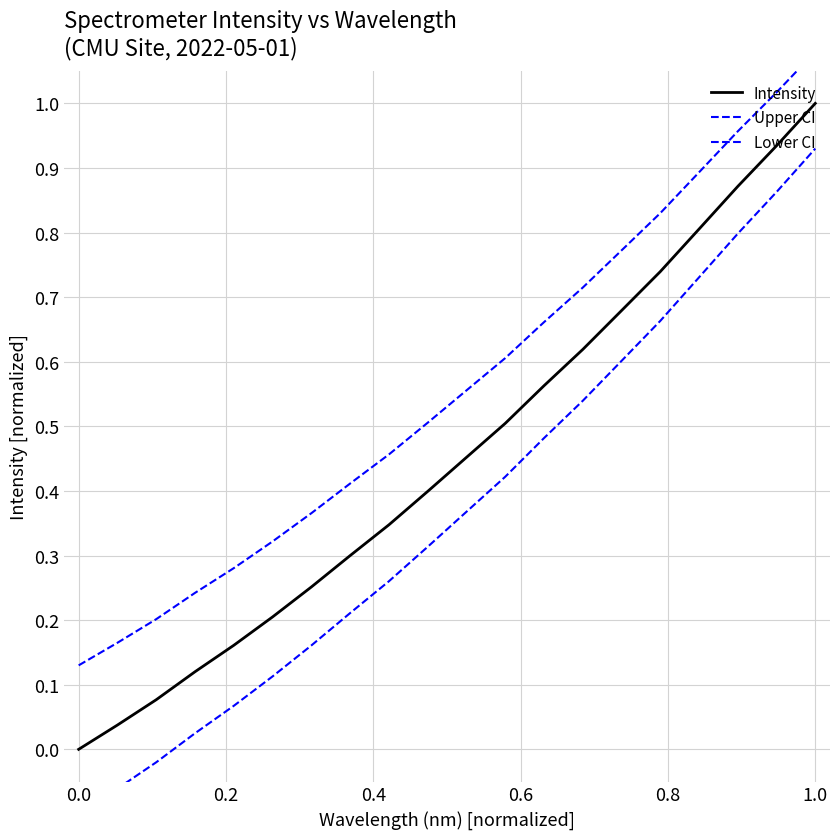

Reading left to right, transcribe all the data shown in this chart.

Intensity: 0.0	0.0	0.1	0.1	0.2	0.2	0.3	0.3	0.3	0.4	0.5	0.5	0.6	0.6	0.7	0.7	0.8	0.9	0.9	1.0
Upper CI: 0.1	0.2	0.2	0.2	0.3	0.3	0.4	0.4	0.5	0.5	0.6	0.6	0.7	0.7	0.8	0.8	0.9	1.0	1.0	1.1
Lower CI: -0.1	-0.1	-0.0	0.0	0.1	0.1	0.2	0.2	0.3	0.3	0.4	0.4	0.5	0.5	0.6	0.7	0.7	0.8	0.9	0.9